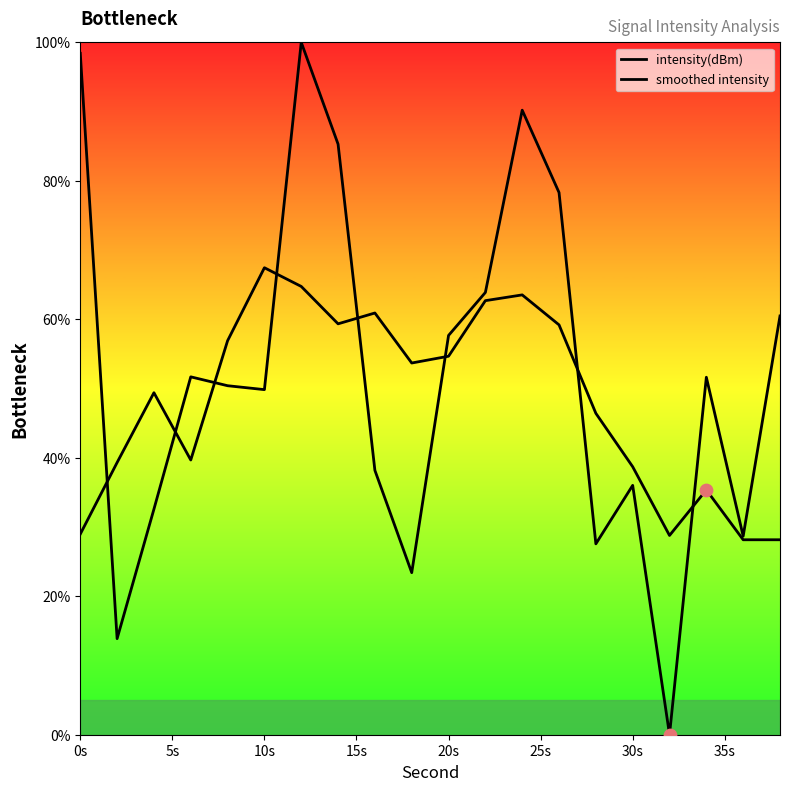

Which series contains the lowest Y value?

intensity(dBm)